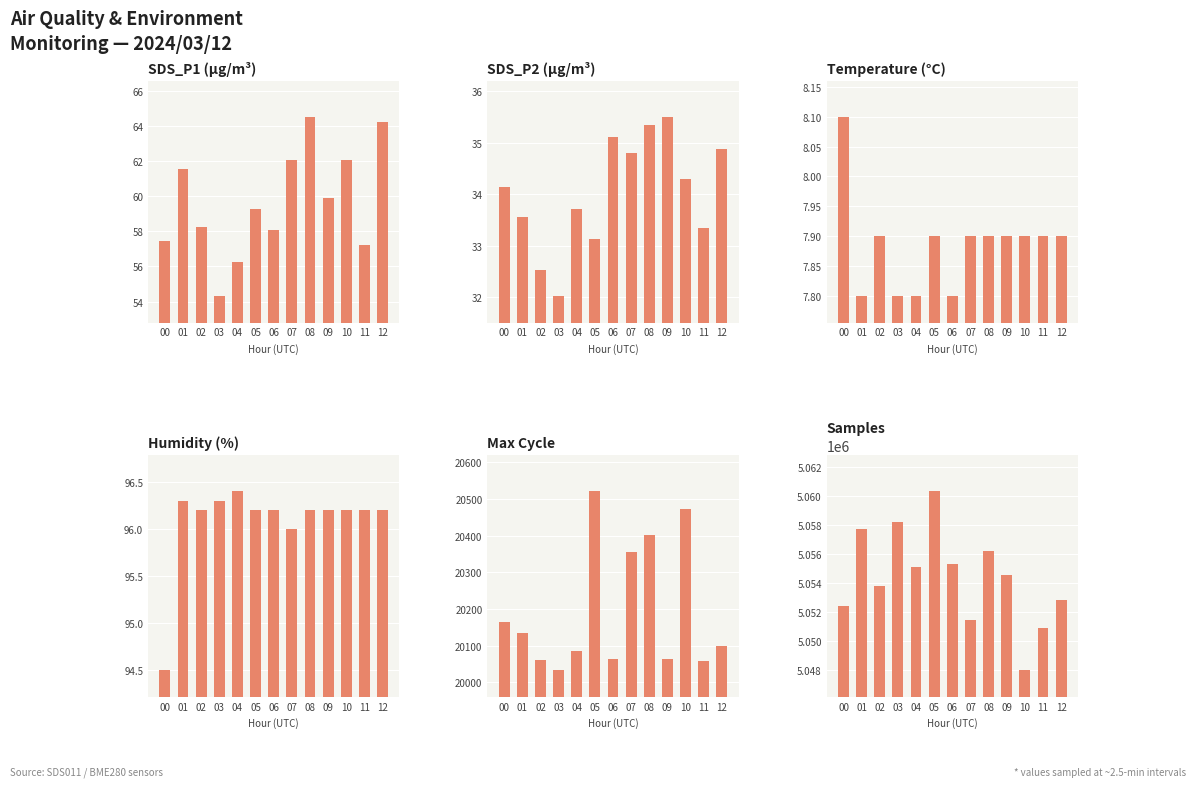

What is the value of the Max Cycle bar at the 12th from the left?

20058.0